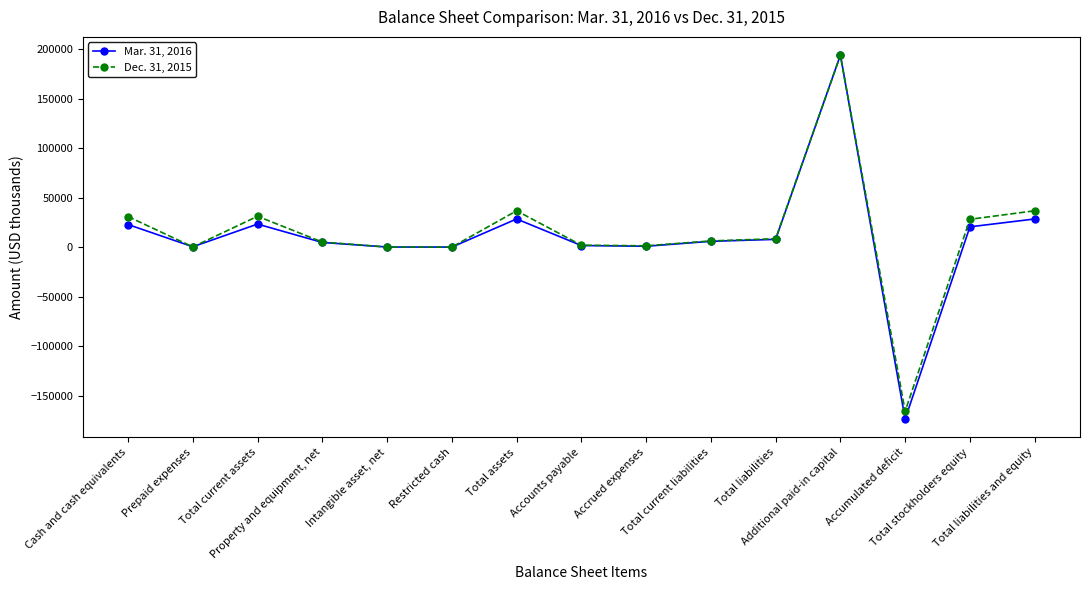

What is the difference between the second highest and second lowest values in the Mar. 31, 2016 series?

28378